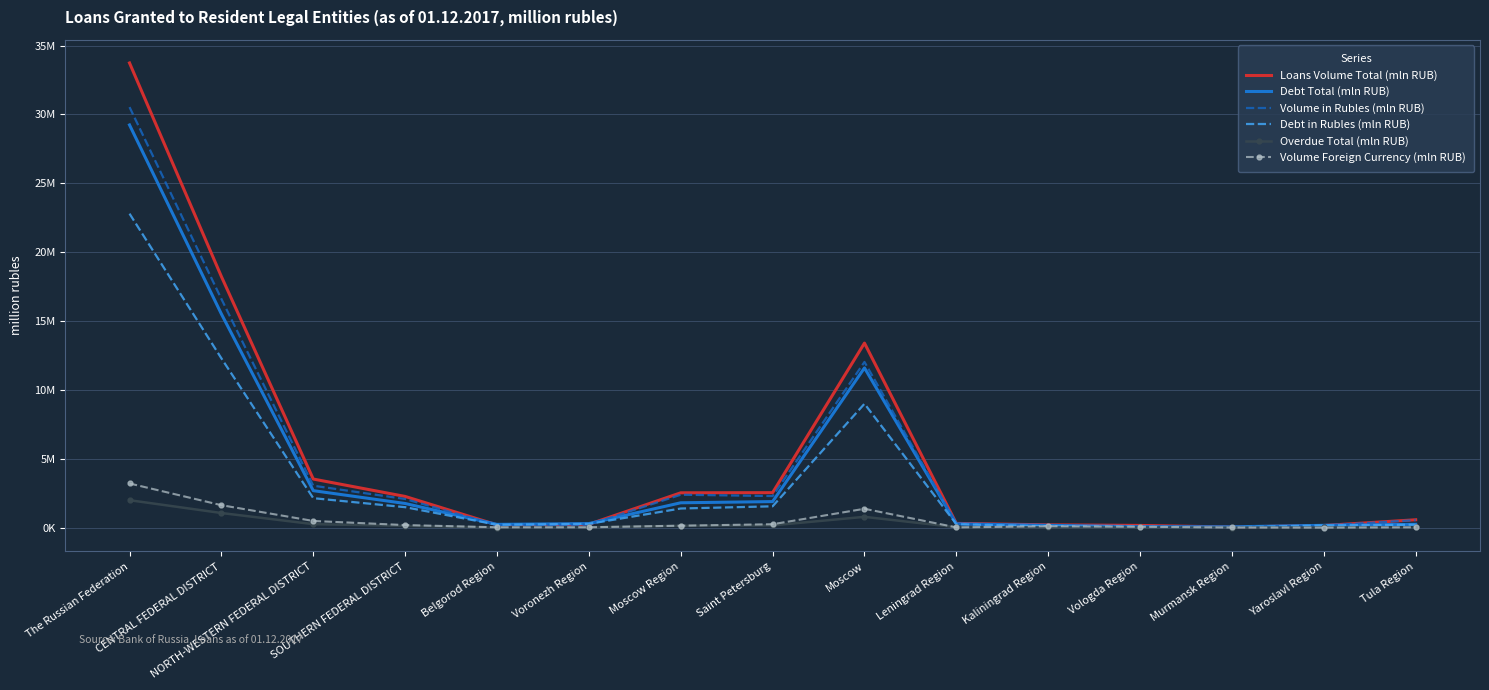

What are all the series names shown in the legend?

Loans Volume Total (mln RUB), Debt Total (mln RUB), Volume in Rubles (mln RUB), Debt in Rubles (mln RUB), Overdue Total (mln RUB), Volume Foreign Currency (mln RUB)